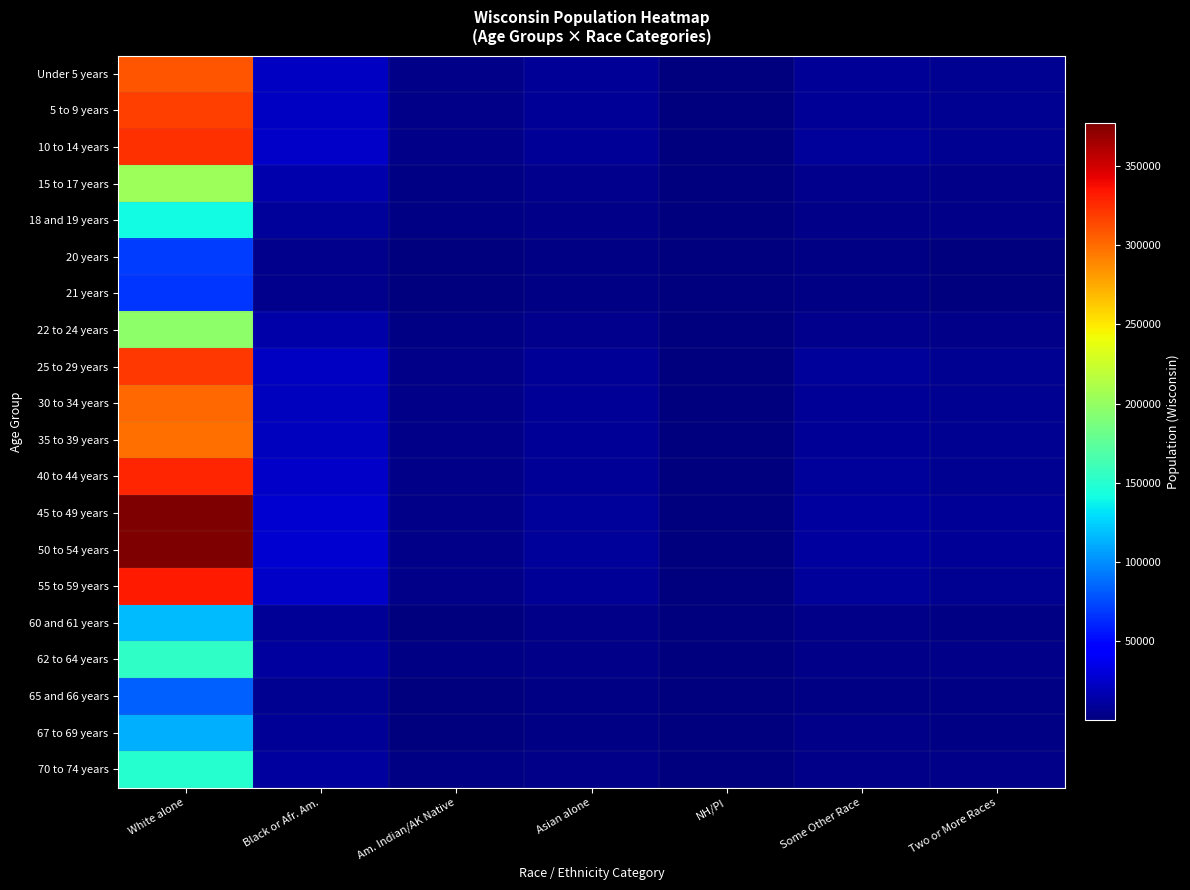

List the series in order of their peak value, lowest first.

21 years, 20 years, 65 and 66 years, 67 to 69 years, 60 and 61 years, 18 and 19 years, 70 to 74 years, 62 to 64 years, 22 to 24 years, 15 to 17 years, 35 to 39 years, 30 to 34 years, Under 5 years, 5 to 9 years, 25 to 29 years, 10 to 14 years, 40 to 44 years, 55 to 59 years, 50 to 54 years, 45 to 49 years